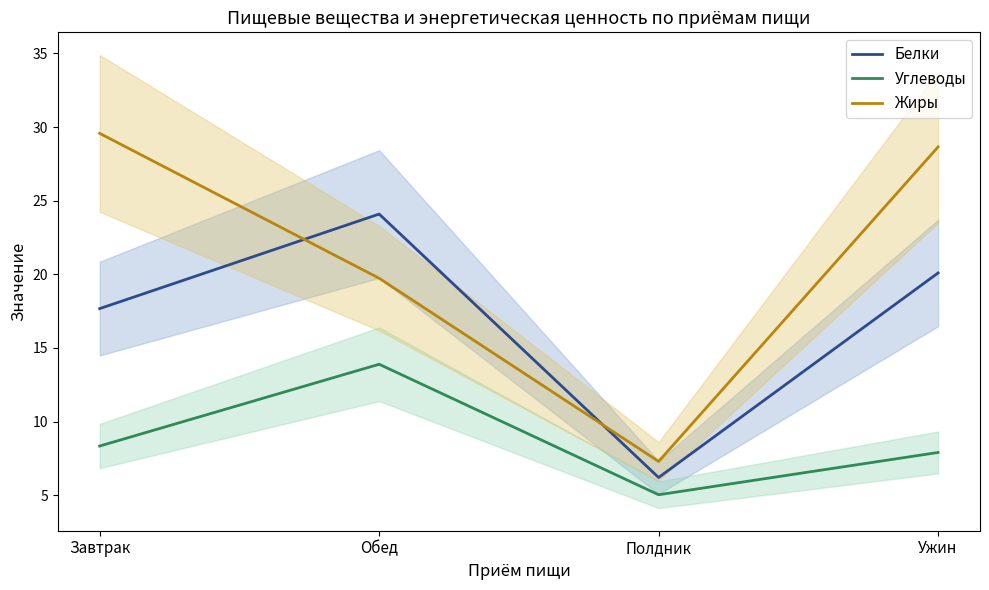

Between Полдник and Ужин, which series saw the biggest shift?

Жиры